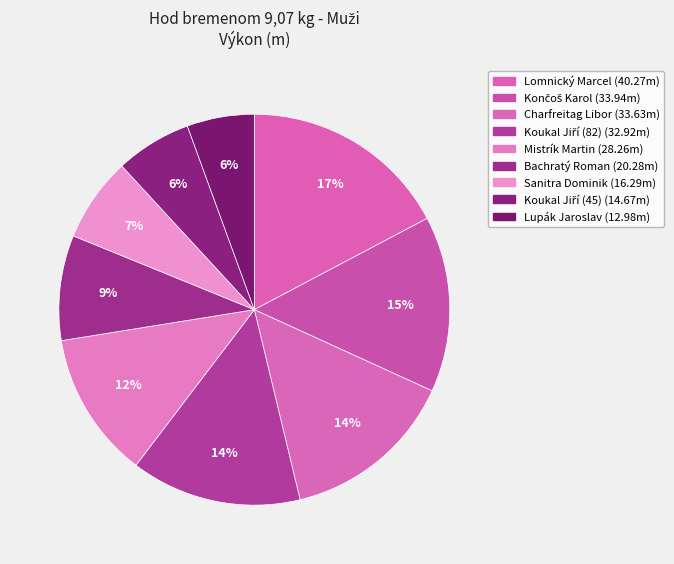

How many segments does this pie chart have?

9